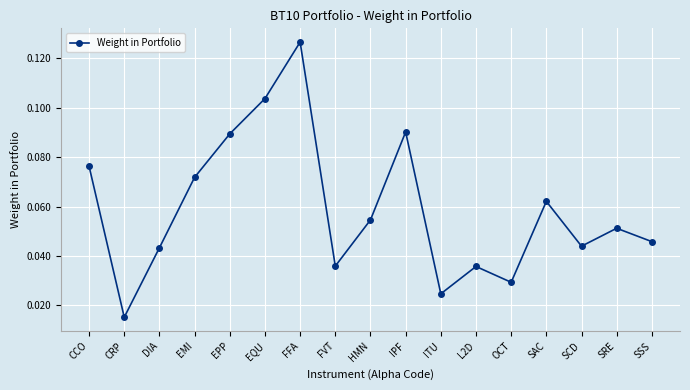

At which category does the chart reach its minimum across all series?

CRP